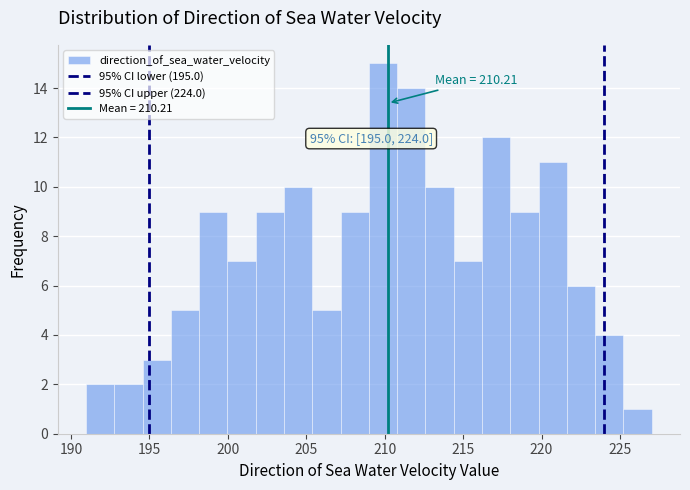

Around what value on the x-axis is the tallest bar? Give the approximate position of its centre, as read against the axis.

210.0